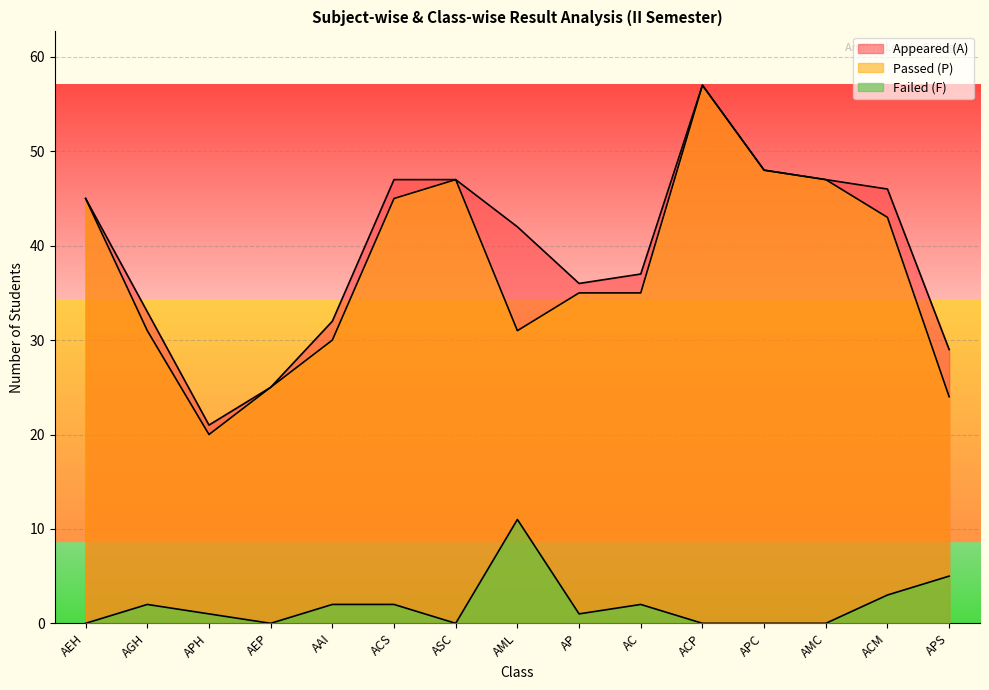

Where is Passed (P) nearest to the value 38?

AP